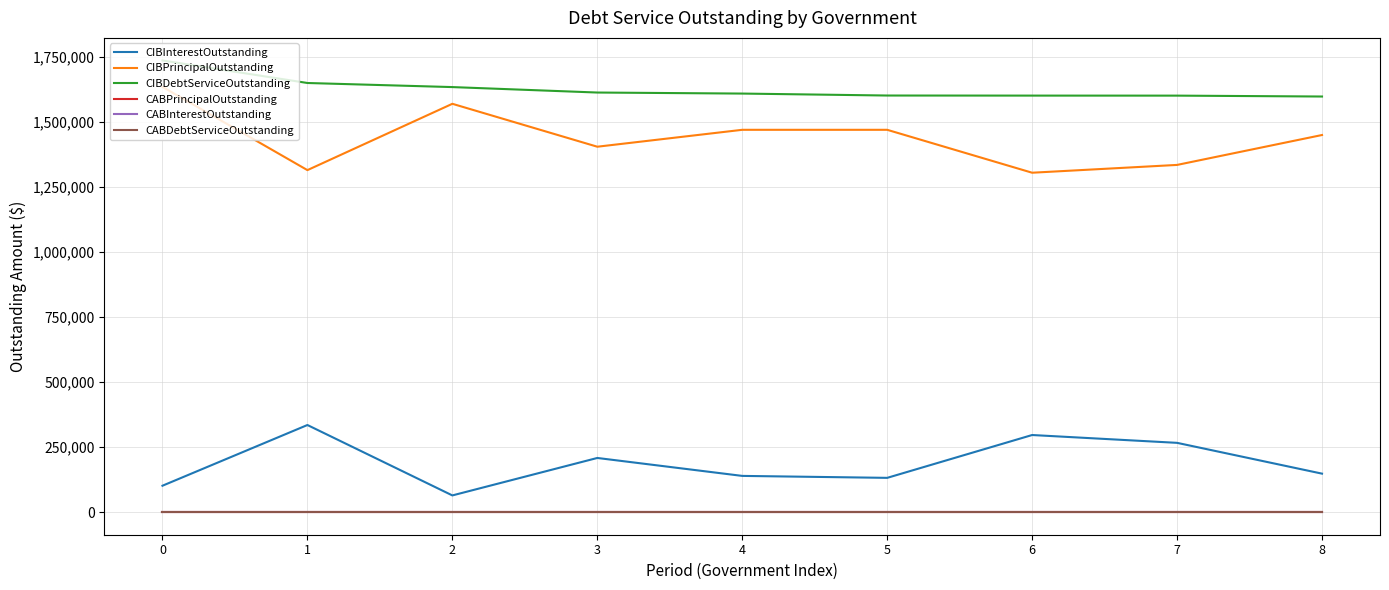

Does the chart have visible grid lines?

Yes